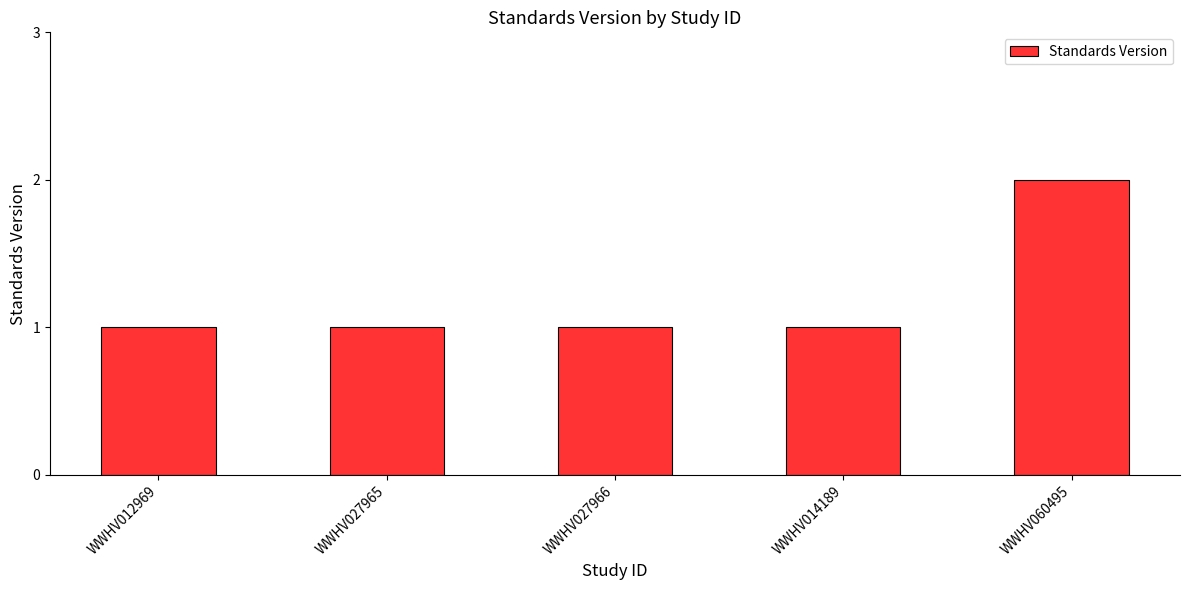

Reading left to right, transcribe all the data shown in this chart.

1	1	1	1	2